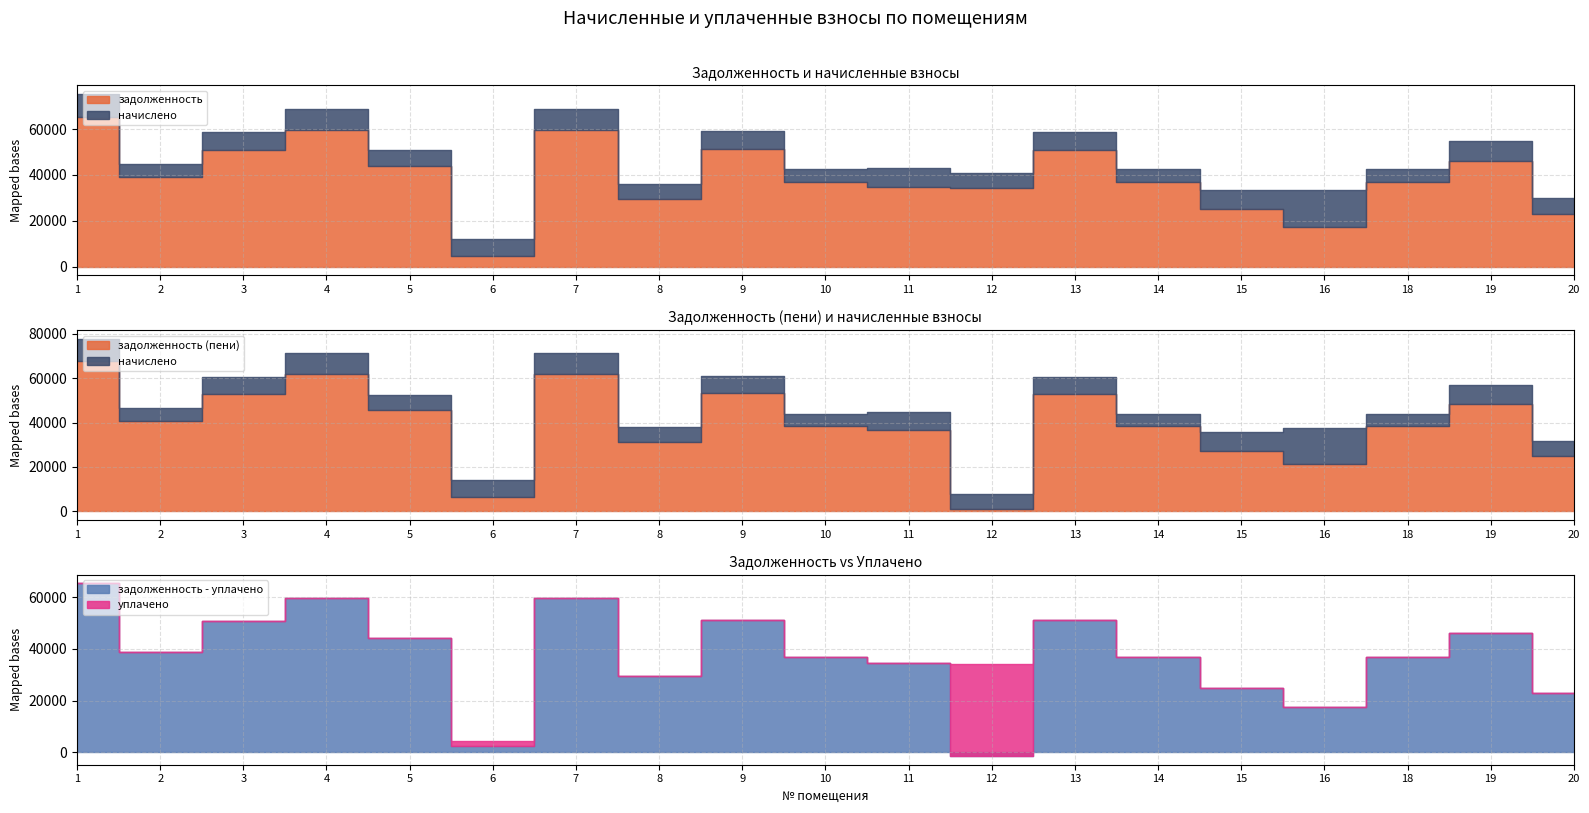

The value of задолженность at 18 is 62945.4. True or false?

False